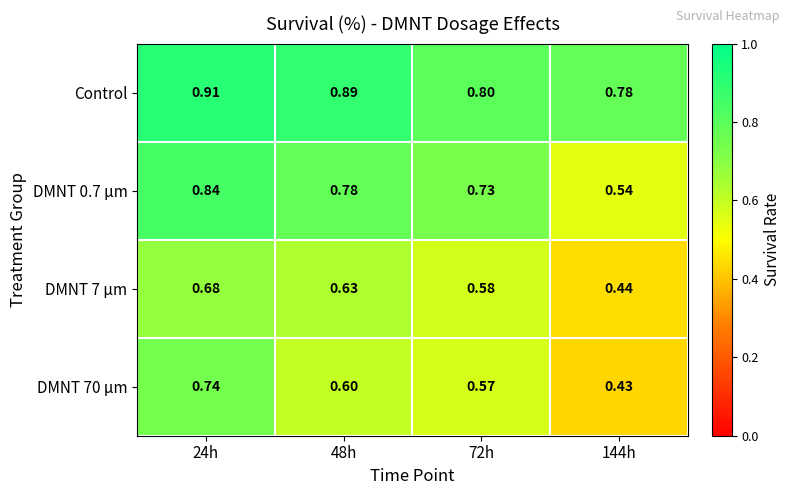

Is the value of DMNT 70 μm at 72h greater than the value of DMNT 0.7 μm at 48h?

No